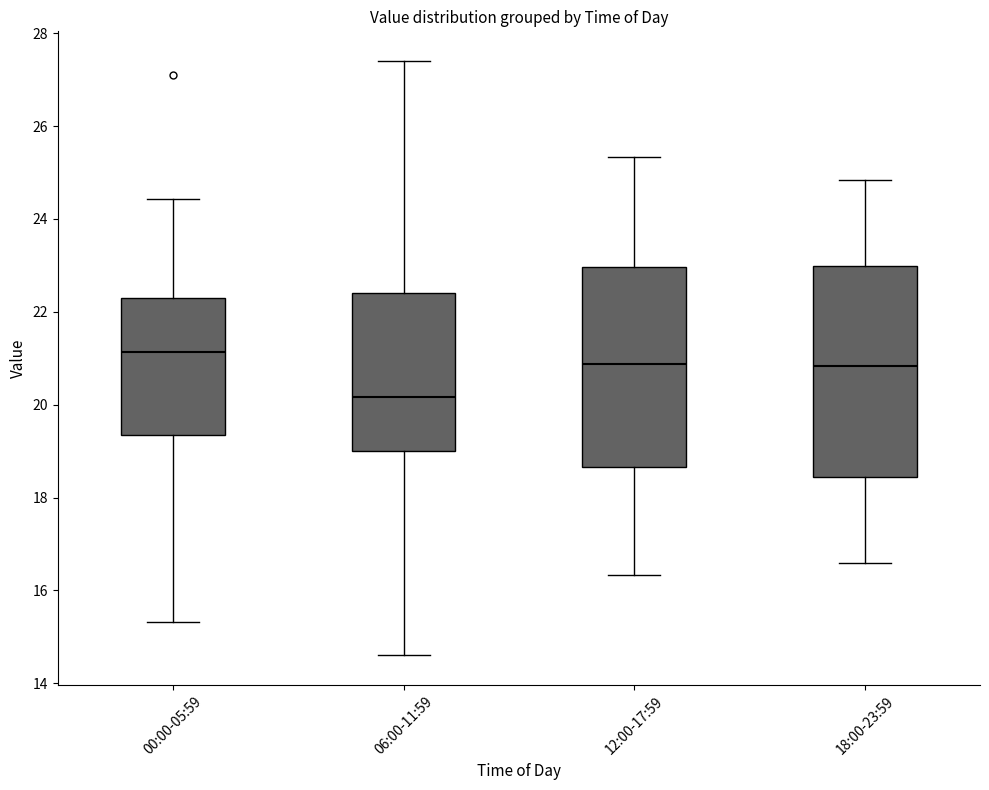

Reading left to right, read every box against the y-axis: the position of its median line, the range the box covers, and the ends of its whiskers. The values are not printed on the chart, so give them approximately, as read against the axis.

00:00-05:59: median 21.2, box 19.4 to 22.4, whiskers 15.4 to 24.4
06:00-11:59: median 20.2, box 19.0 to 22.4, whiskers 14.6 to 27.4
12:00-17:59: median 20.8, box 18.6 to 23.0, whiskers 16.4 to 25.4
18:00-23:59: median 20.8, box 18.4 to 23.0, whiskers 16.6 to 24.8